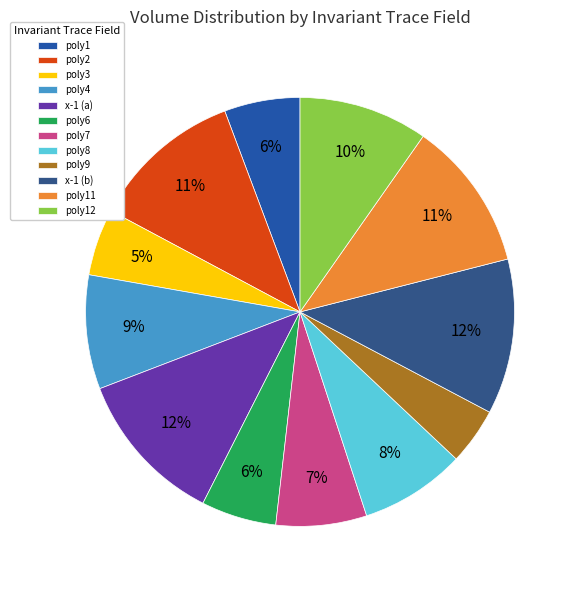

How many slices are in this pie chart?

12